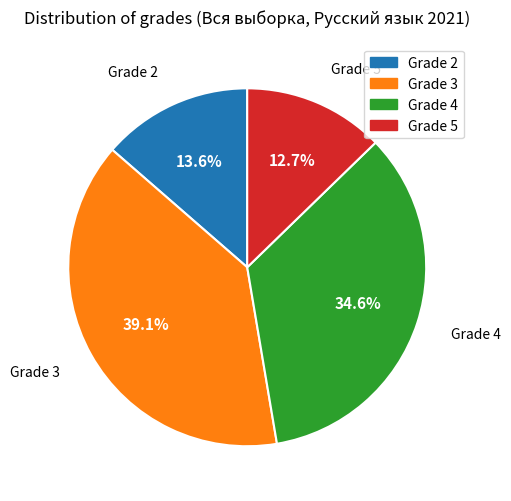

Is there a majority slice in this chart?

No